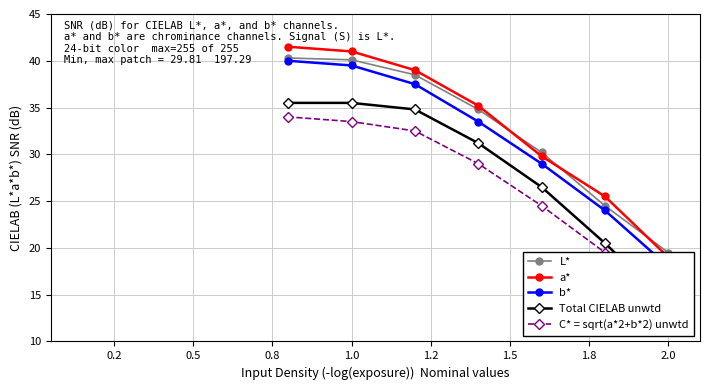

At 1.5, list the series in order from largest to smallest.

a*, L*, b*, Total CIELAB unwtd, C* = sqrt(a*2+b*2) unwtd